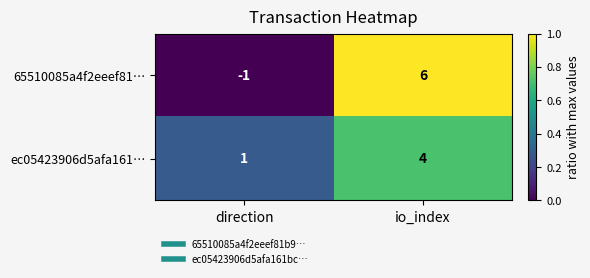

The value of ec05423906d5afa161… at io_index is 7. True or false?

False